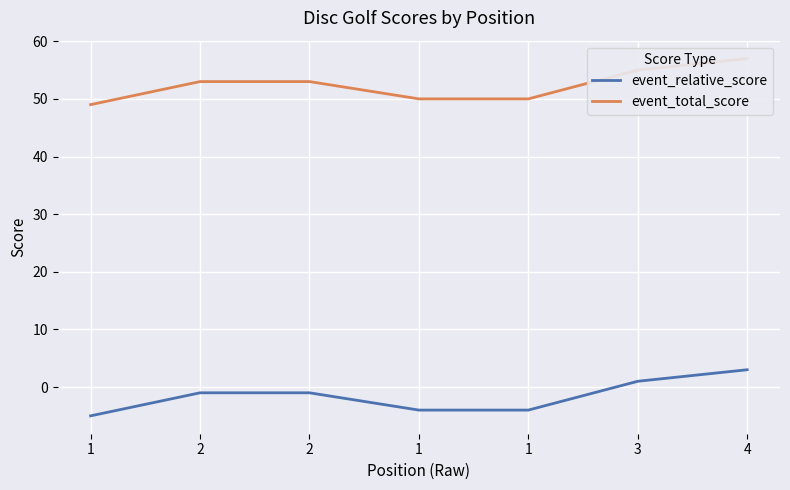

Count the event_relative_score values in the range -4 to 1.

5